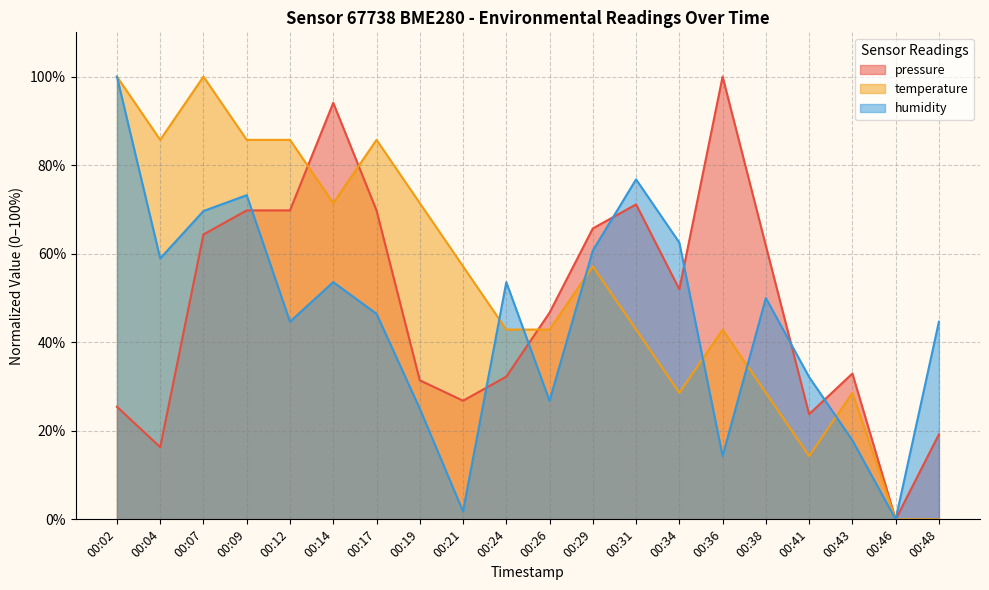

After their last crossing, which series has the higher values: humidity or temperature?

temperature